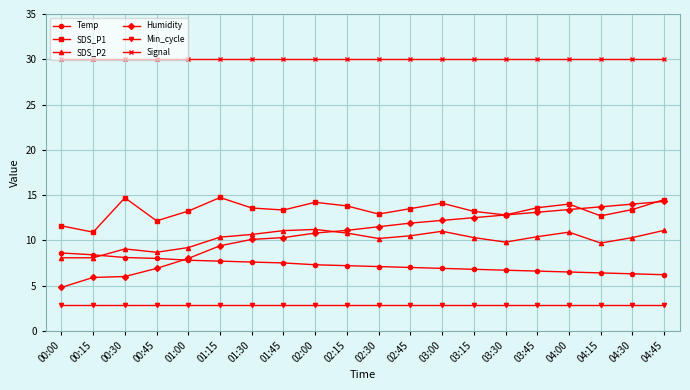

True or false: Signal and SDS_P1 intersect in this chart.

False